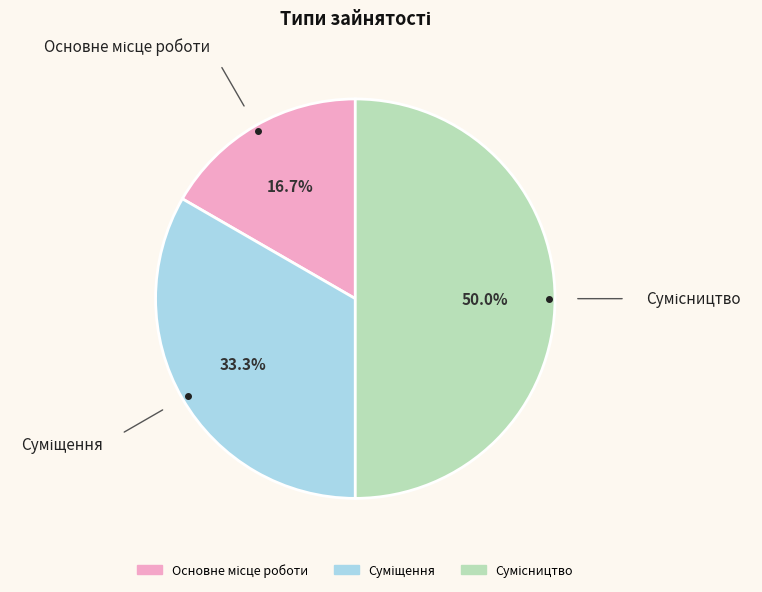

What percentage is NOT represented by Сумісництво?

50.0%